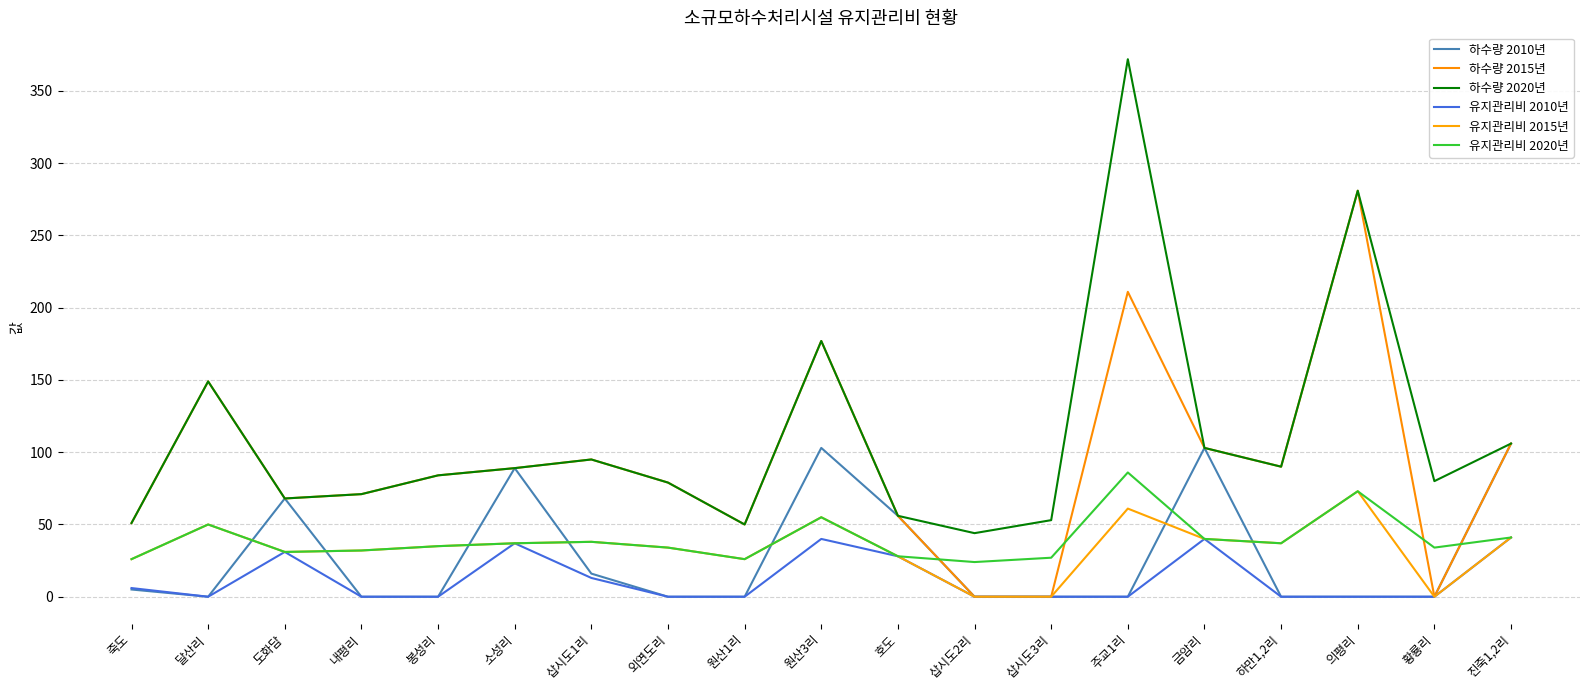

What is the sum of the 하수량 2015년 values at 삽시도1리 and 하만1,2리?

185